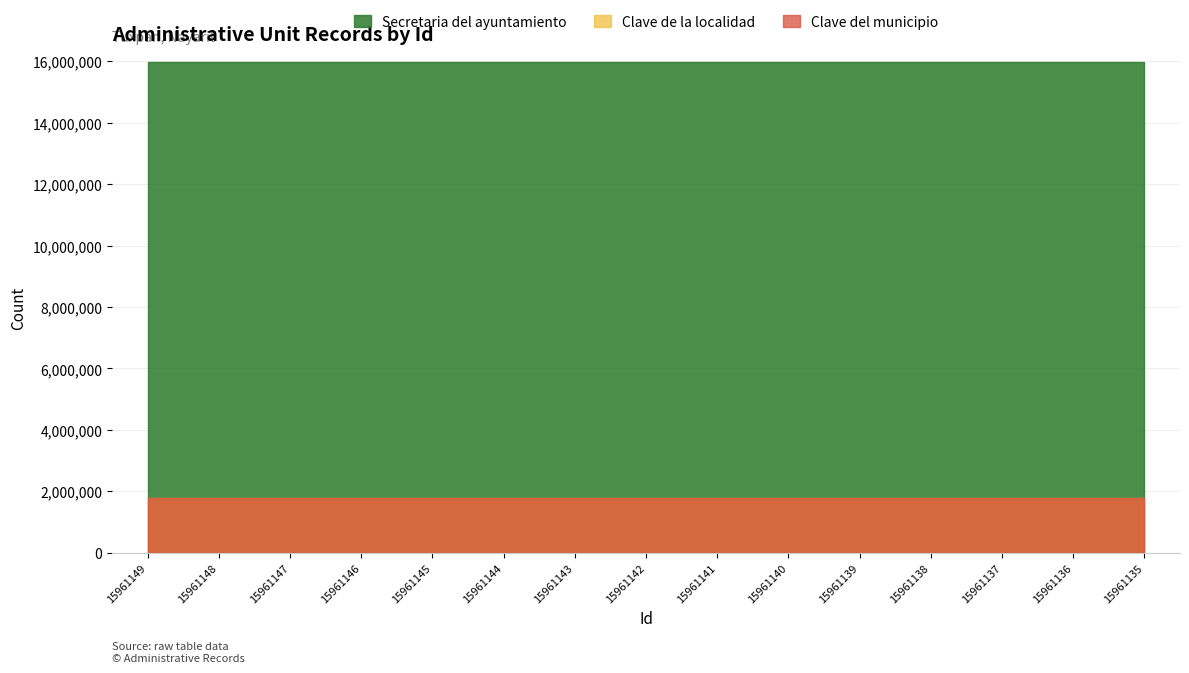

True or false: Secretaria del ayuntamiento has more than 0 interior local peaks.

False